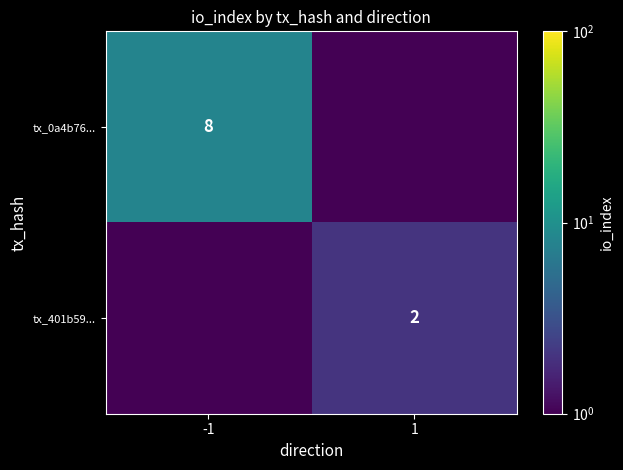

Is it true that tx_401b59... equals 2.0 at 1?

True